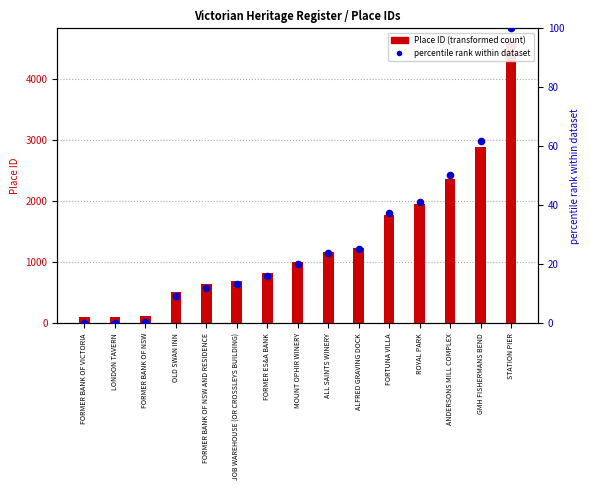

At how many categories does at least one series exceed 488?

12